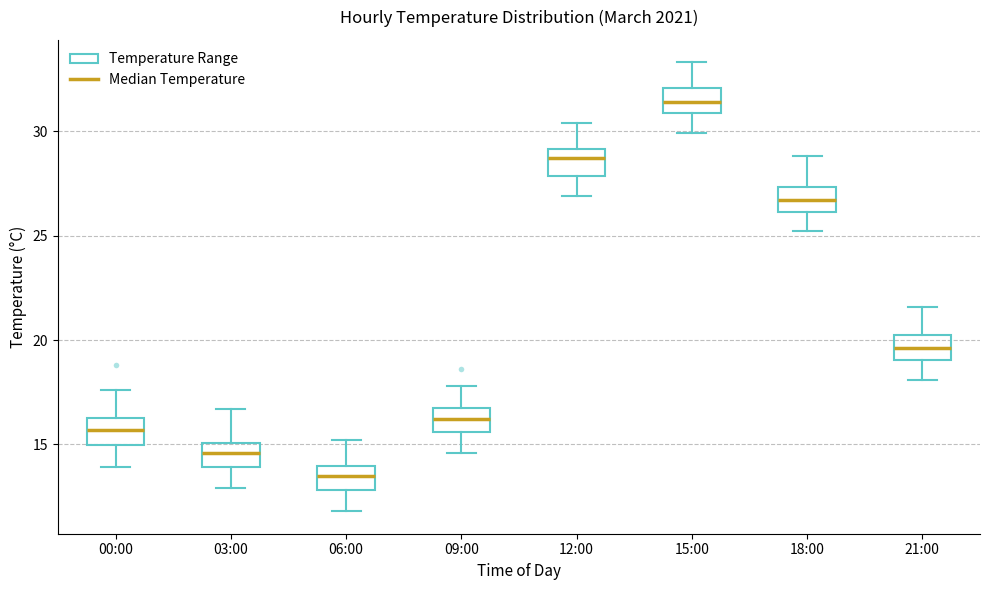

Which box's median line is the highest?

15:00